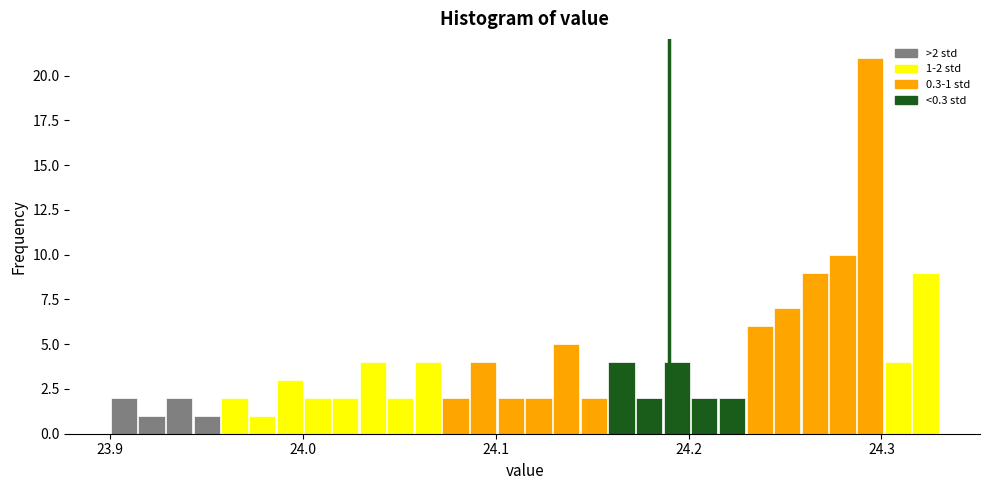

Around what value on the x-axis is the tallest bar? Give the approximate position of its centre, as read against the axis.

24.29